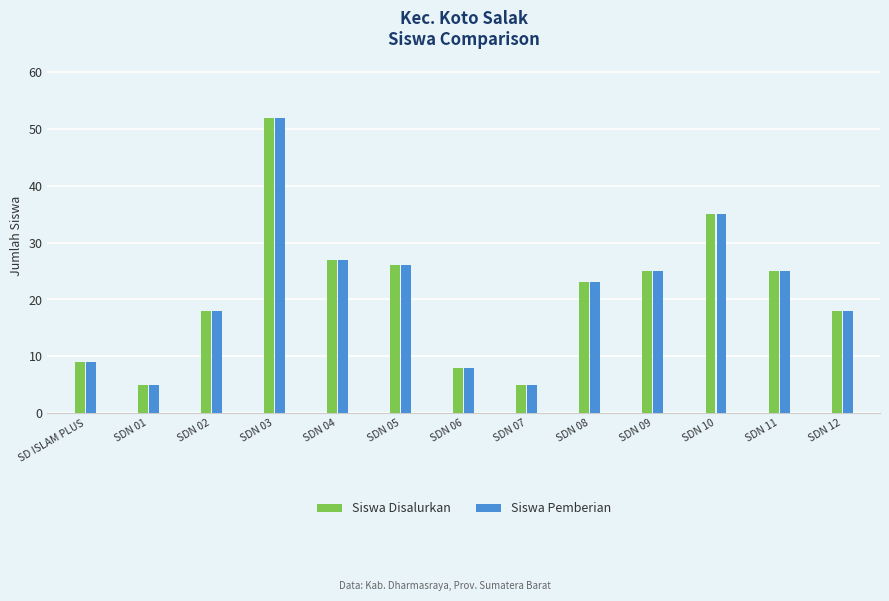

Reading left to right, list all the values displayed in this chart.

Siswa Disalurkan: SD ISLAM PLUS=9	SDN 01=5	SDN 02=18	SDN 03=52	SDN 04=27	SDN 05=26	SDN 06=8	SDN 07=5	SDN 08=23	SDN 09=25	SDN 10=35	SDN 11=25	SDN 12=18
Siswa Pemberian: SD ISLAM PLUS=9	SDN 01=5	SDN 02=18	SDN 03=52	SDN 04=27	SDN 05=26	SDN 06=8	SDN 07=5	SDN 08=23	SDN 09=25	SDN 10=35	SDN 11=25	SDN 12=18